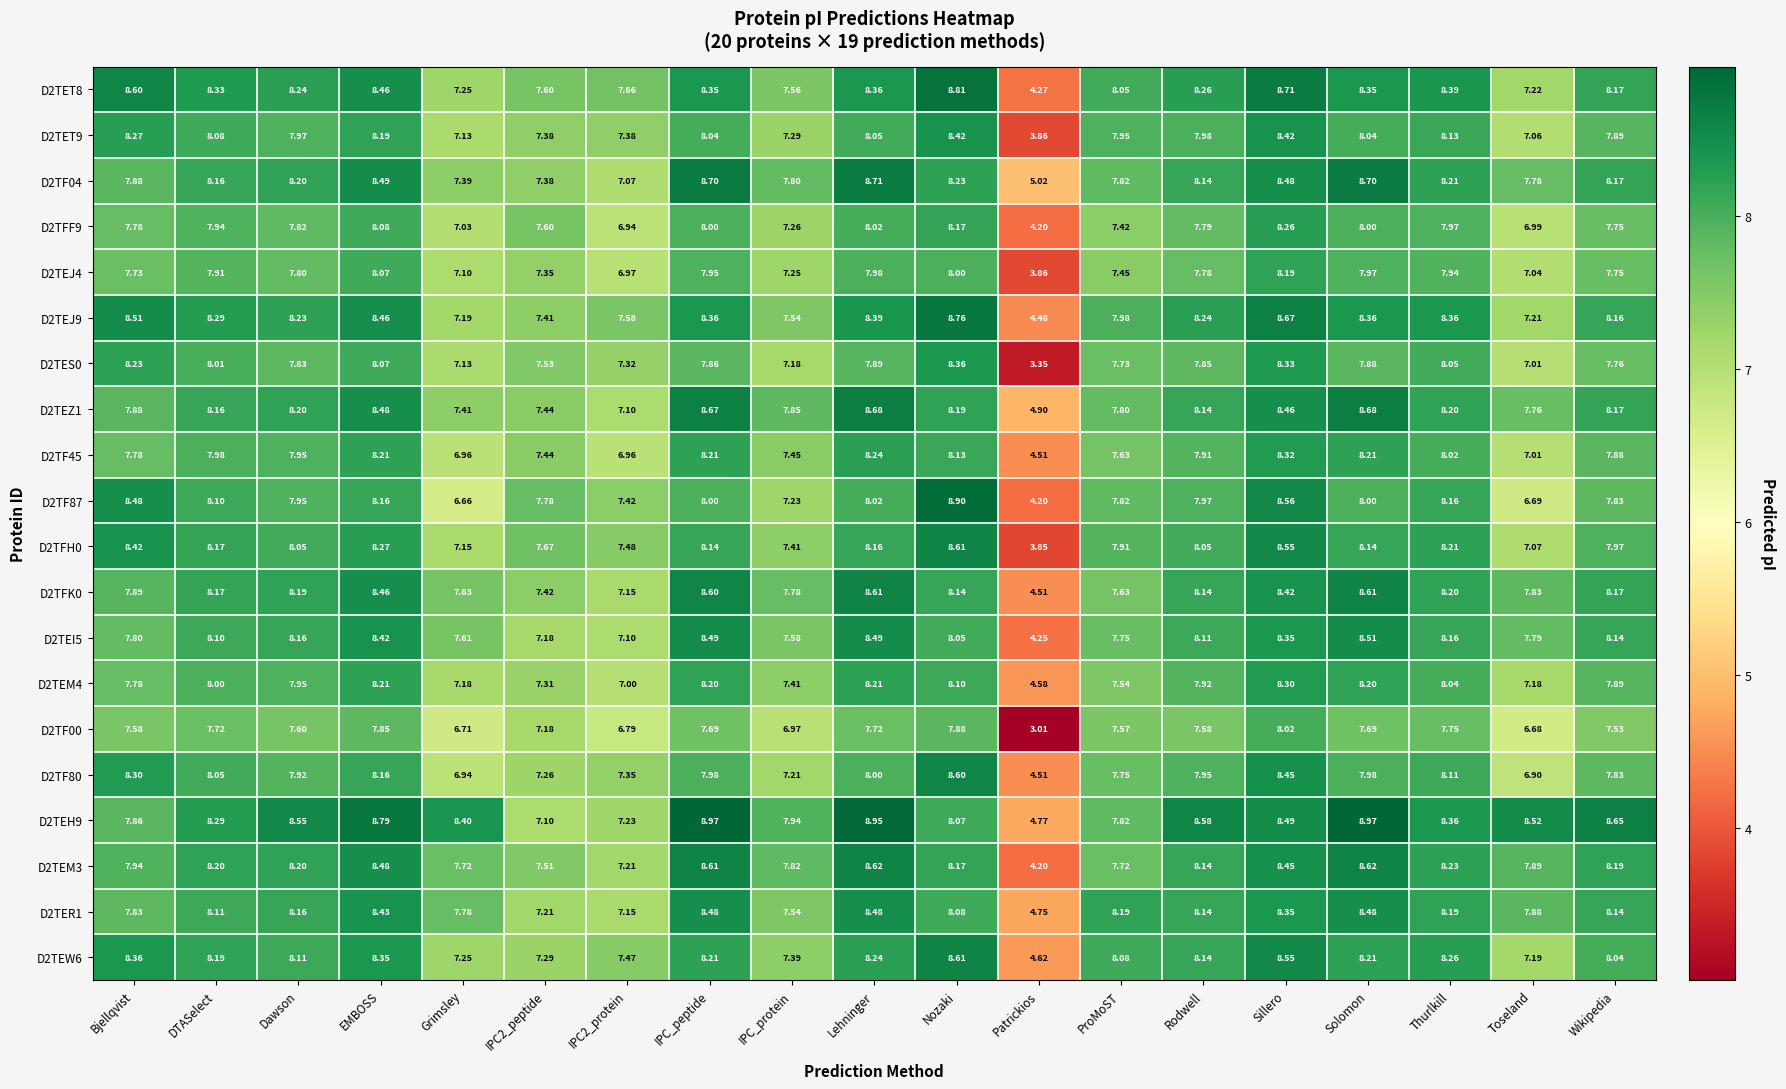

Which label corresponds to the smallest value in the chart?

Patrickios